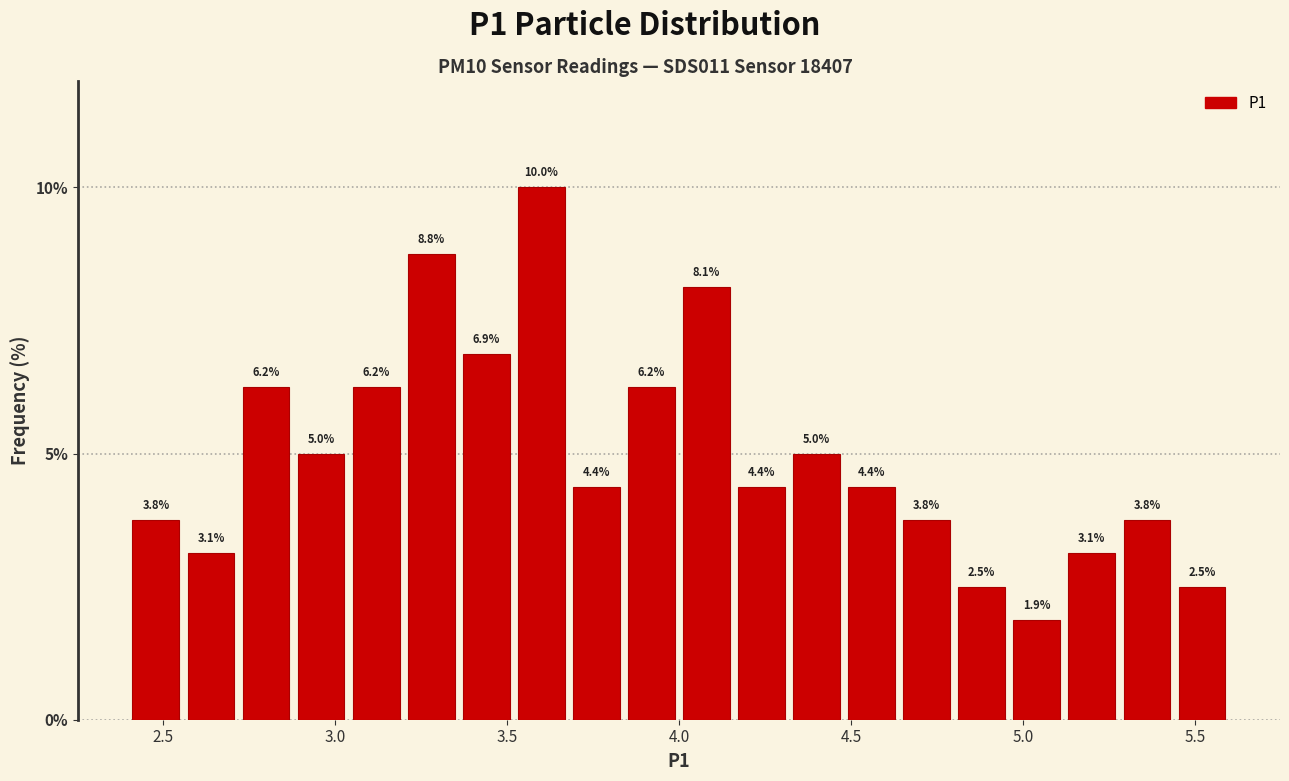

Read against the x-axis, roughly where is the centre of the tallest bar?

3.60